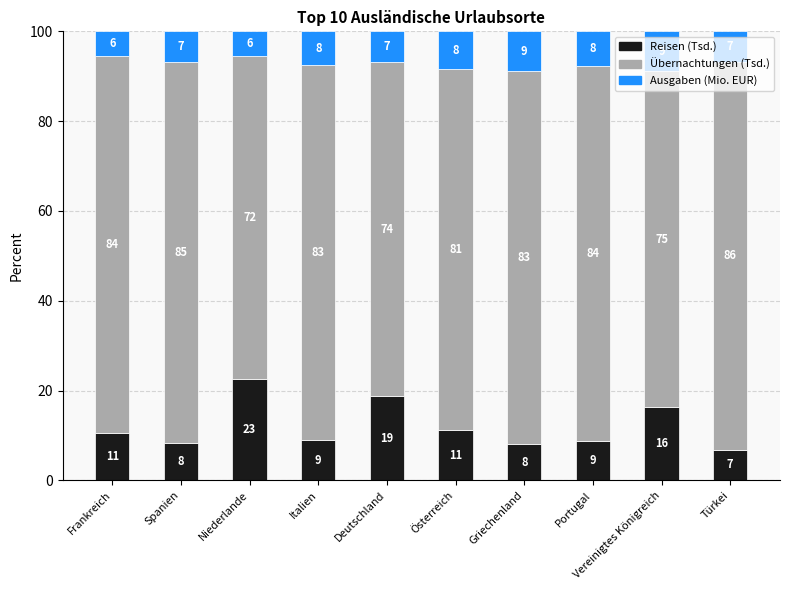

What is the difference between the maximum and minimum values in the Übernachtungen (Tsd.) series?

14.5